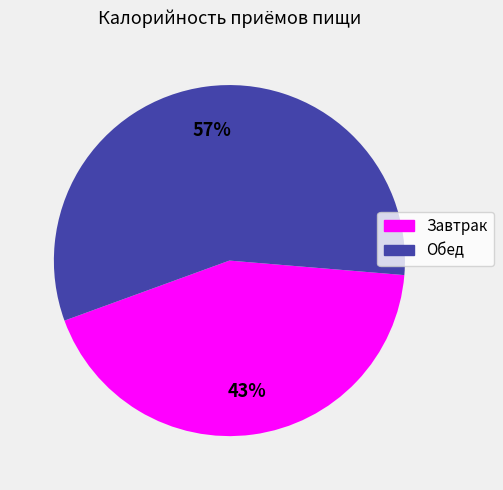

How many slices are in this pie chart?

2